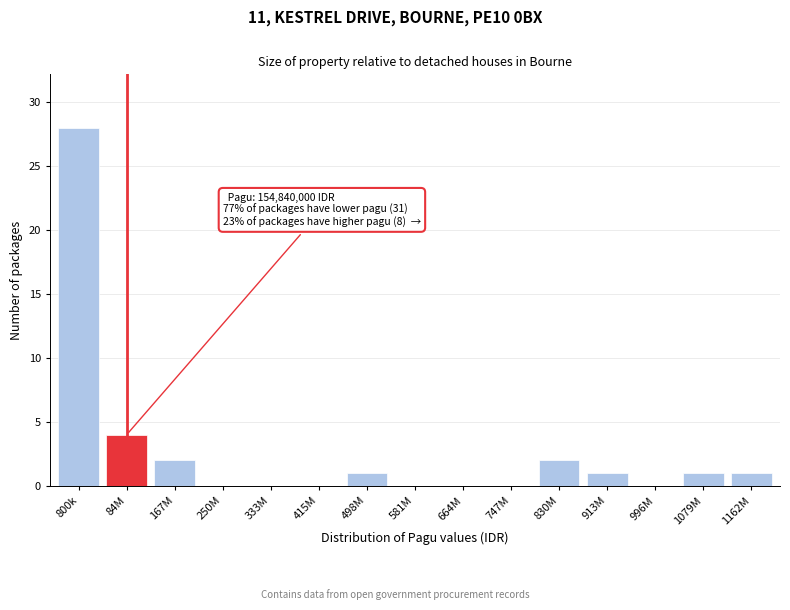

Reading left to right, extract all data points from this chart.

800k=28	84M=4	167M=2	250M=0	333M=0	415M=0	498M=1	581M=0	664M=0	747M=0	830M=2	913M=1	996M=0	1079M=1	1162M=1